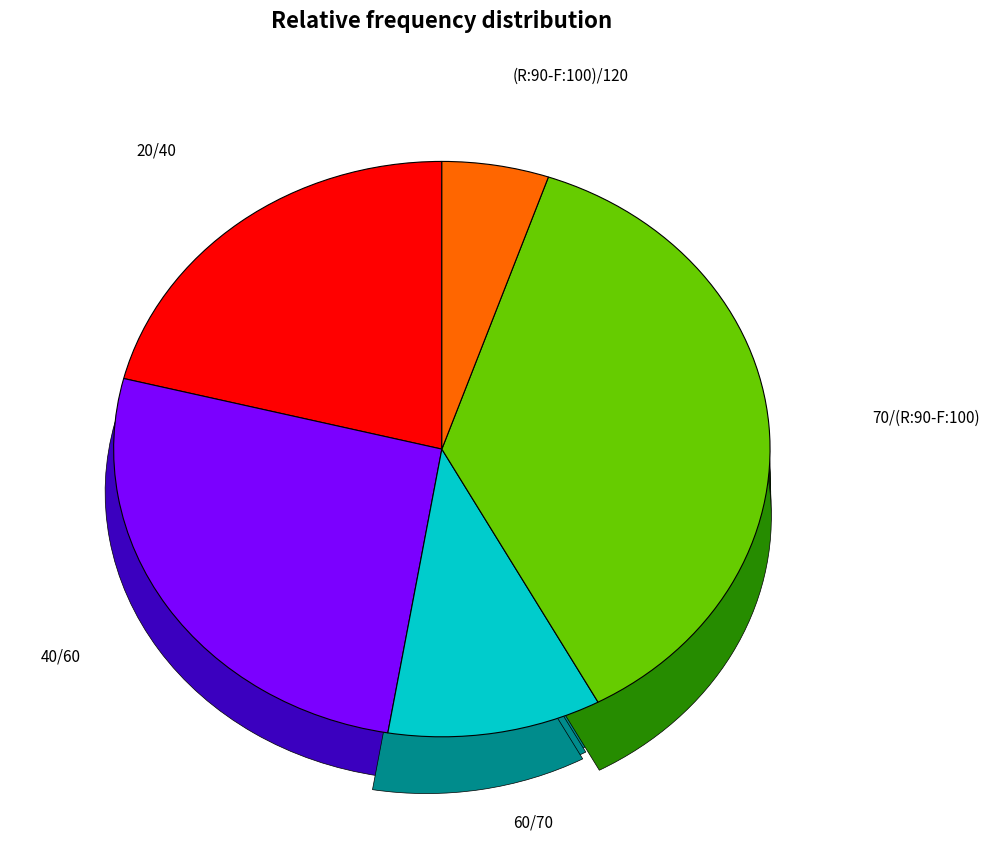

Do 40/60 and 70/(R:90-F:100) together represent more than half of the pie?

Yes